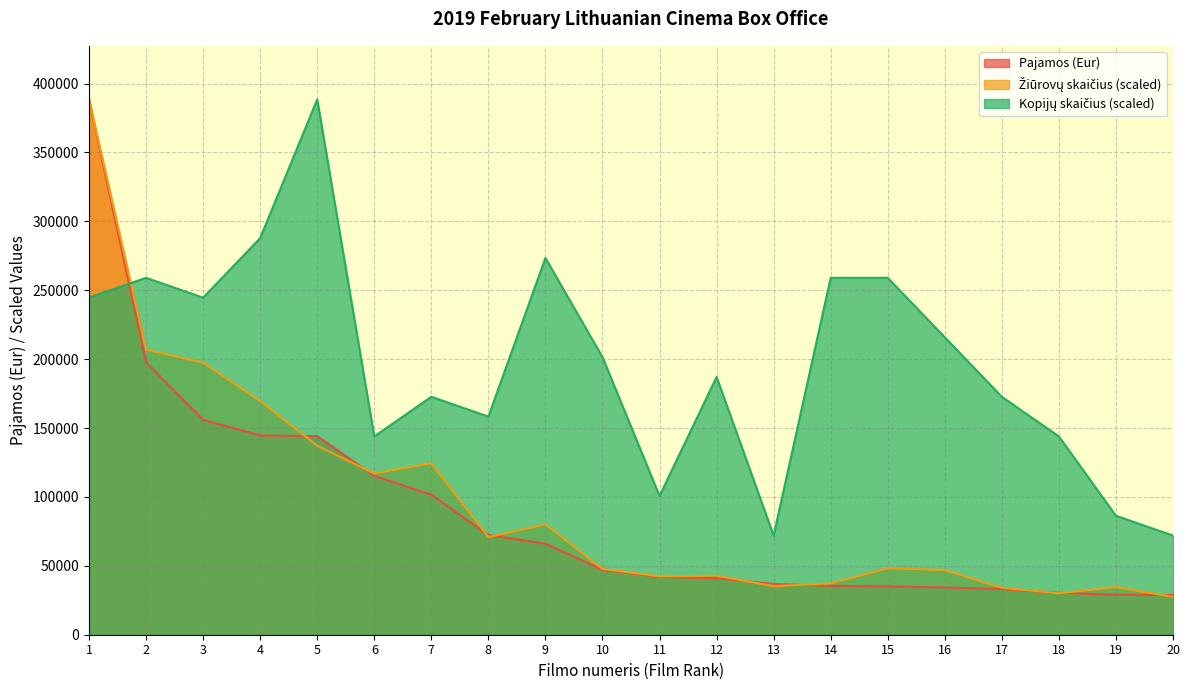

Rank the series at 2 from lowest to highest value.

Pajamos (Eur), Ziurovai, Kopijos